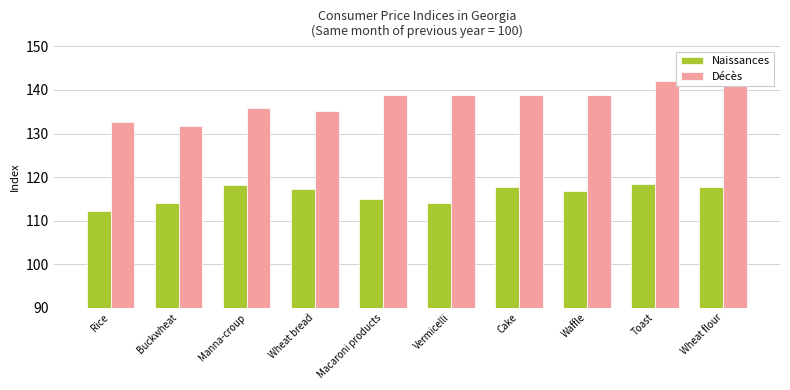

What are all the series names shown in the legend?

Naissances, Décès